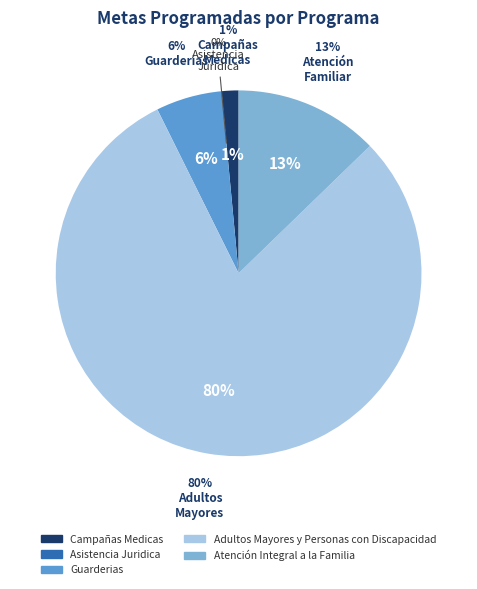

What percentage do Asistencia Juridica and Guarderias together represent?

5.8%